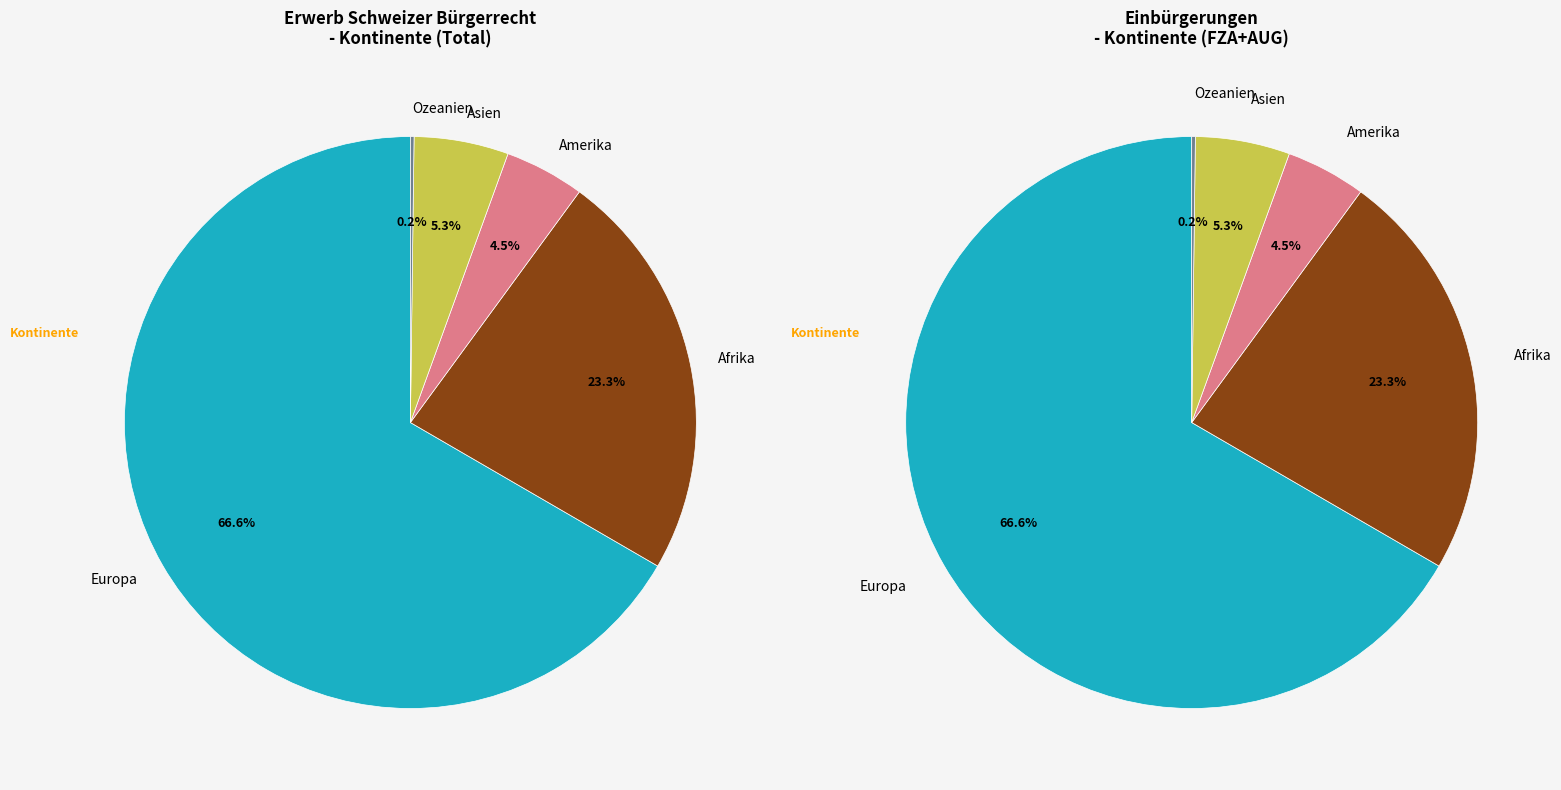

What is the smallest slice in the pie chart?

Ozeanien